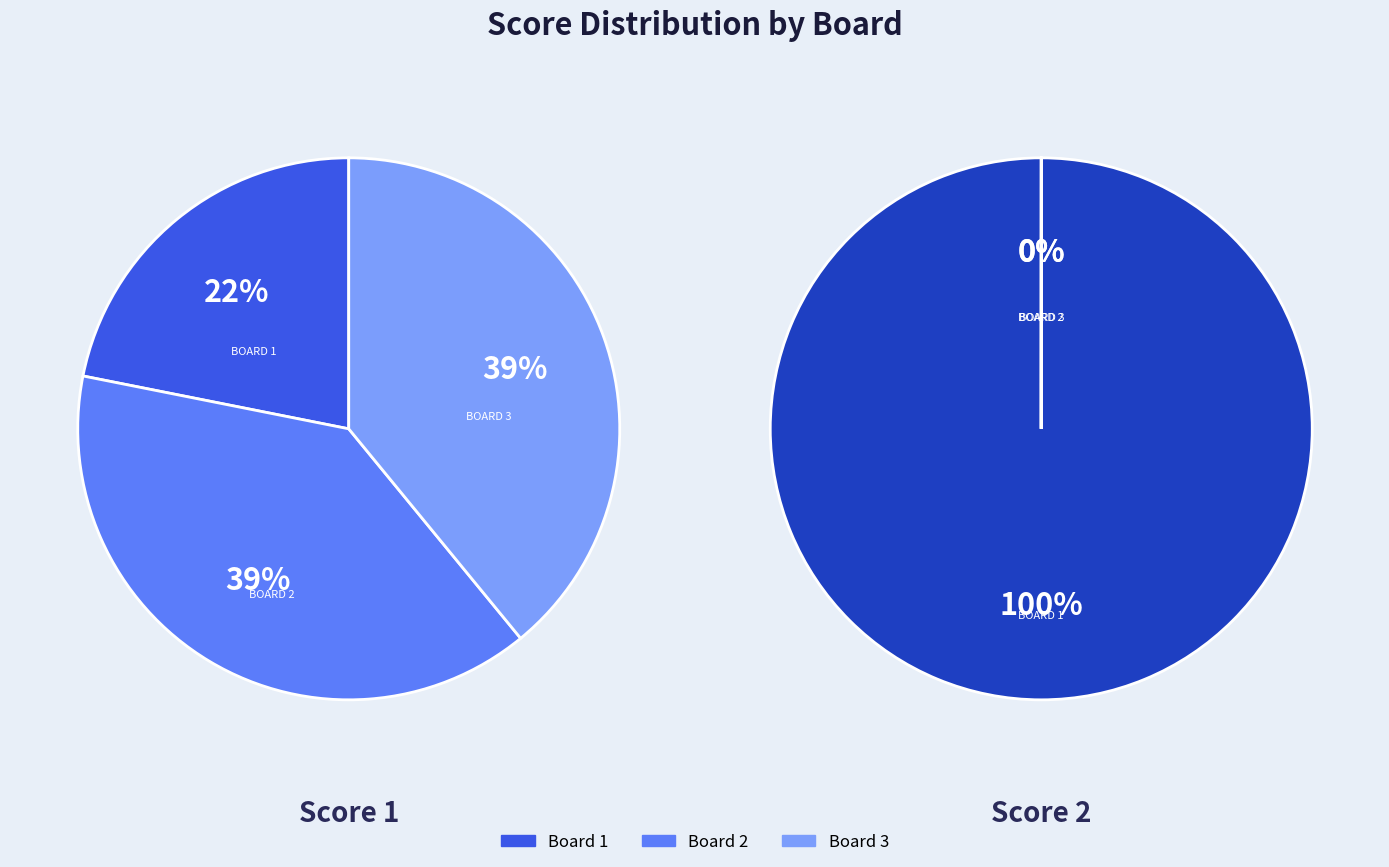

What is the smallest slice in the pie chart?

Board 2